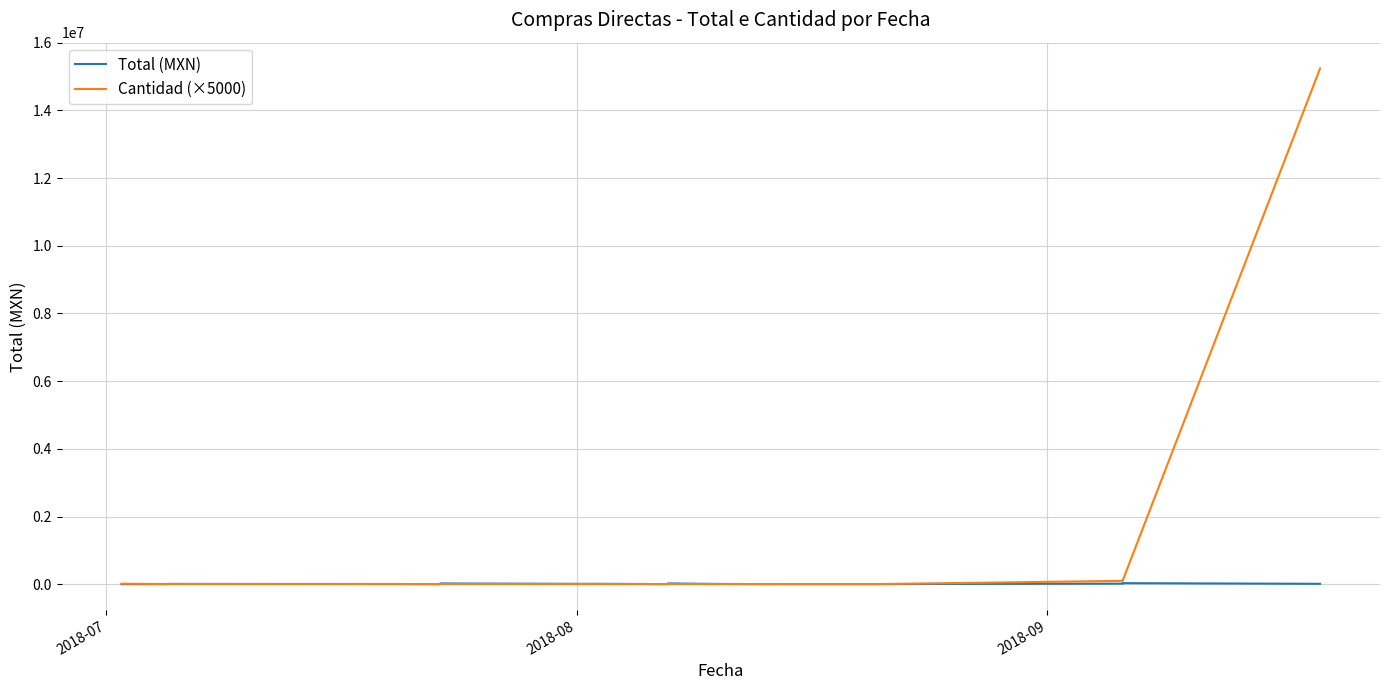

Does the chart display data point markers on the line(s)?

No